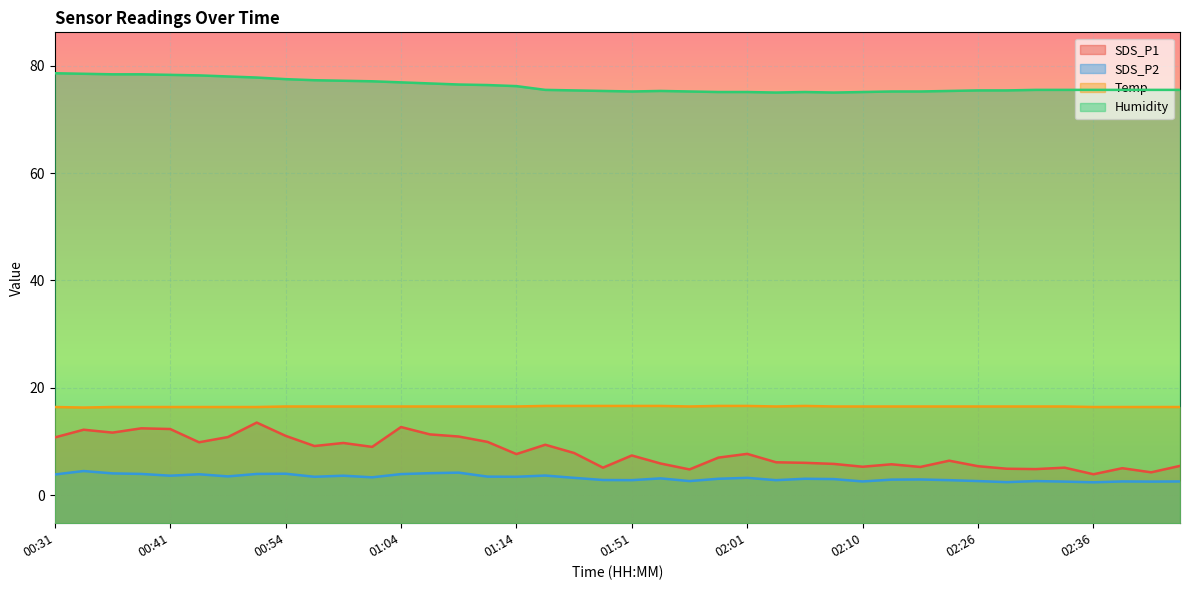

Reading left to right, transcribe all the data shown in this chart.

SDS_P1: 00:31=10.7	00:33=12.2	00:36=11.6	00:38=12.4	00:41=12.3	00:43=9.8	00:46=10.8	00:48=13.5	00:54=11.0	00:56=9.1	00:59=9.7	01:01=9.0	01:04=12.7	01:06=11.3	01:09=10.9	01:11=9.9	01:14=7.6	01:30=9.4	01:43=7.8	01:48=5.1	01:51=7.4	01:53=5.9	01:56=4.8	01:58=7.0	02:01=7.7	02:03=6.1	02:06=6.0	02:08=5.8	02:10=5.3	02:13=5.7	02:15=5.2	02:23=6.4	02:26=5.4	02:28=4.9	02:31=4.8	02:33=5.1	02:36=3.9	02:38=5.0	02:41=4.2	02:43=5.4
SDS_P2: 00:31=3.8	00:33=4.5	00:36=4.0	00:38=3.9	00:41=3.6	00:43=3.9	00:46=3.5	00:48=3.9	00:54=4.0	00:56=3.4	00:59=3.6	01:01=3.3	01:04=3.9	01:06=4.1	01:09=4.2	01:11=3.4	01:14=3.4	01:30=3.6	01:43=3.2	01:48=2.8	01:51=2.8	01:53=3.1	01:56=2.6	01:58=3.0	02:01=3.2	02:03=2.8	02:06=3.0	02:08=3.0	02:10=2.5	02:13=2.9	02:15=2.9	02:23=2.8	02:26=2.6	02:28=2.4	02:31=2.6	02:33=2.5	02:36=2.4	02:38=2.5	02:41=2.5	02:43=2.5
Temp: 00:31=16.4	00:33=16.3	00:36=16.4	00:38=16.4	00:41=16.4	00:43=16.4	00:46=16.4	00:48=16.4	00:54=16.5	00:56=16.5	00:59=16.5	01:01=16.5	01:04=16.5	01:06=16.5	01:09=16.5	01:11=16.5	01:14=16.5	01:30=16.6	01:43=16.6	01:48=16.6	01:51=16.6	01:53=16.6	01:56=16.5	01:58=16.6	02:01=16.6	02:03=16.5	02:06=16.6	02:08=16.5	02:10=16.5	02:13=16.5	02:15=16.5	02:23=16.5	02:26=16.5	02:28=16.5	02:31=16.5	02:33=16.5	02:36=16.4	02:38=16.4	02:41=16.4	02:43=16.4
Humidity: 00:31=78.6	00:33=78.5	00:36=78.4	00:38=78.4	00:41=78.3	00:43=78.2	00:46=78.0	00:48=77.8	00:54=77.5	00:56=77.3	00:59=77.2	01:01=77.1	01:04=76.9	01:06=76.7	01:09=76.5	01:11=76.4	01:14=76.2	01:30=75.5	01:43=75.4	01:48=75.3	01:51=75.2	01:53=75.3	01:56=75.2	01:58=75.1	02:01=75.1	02:03=75.0	02:06=75.1	02:08=75.0	02:10=75.1	02:13=75.2	02:15=75.2	02:23=75.3	02:26=75.4	02:28=75.4	02:31=75.5	02:33=75.5	02:36=75.5	02:38=75.5	02:41=75.5	02:43=75.5